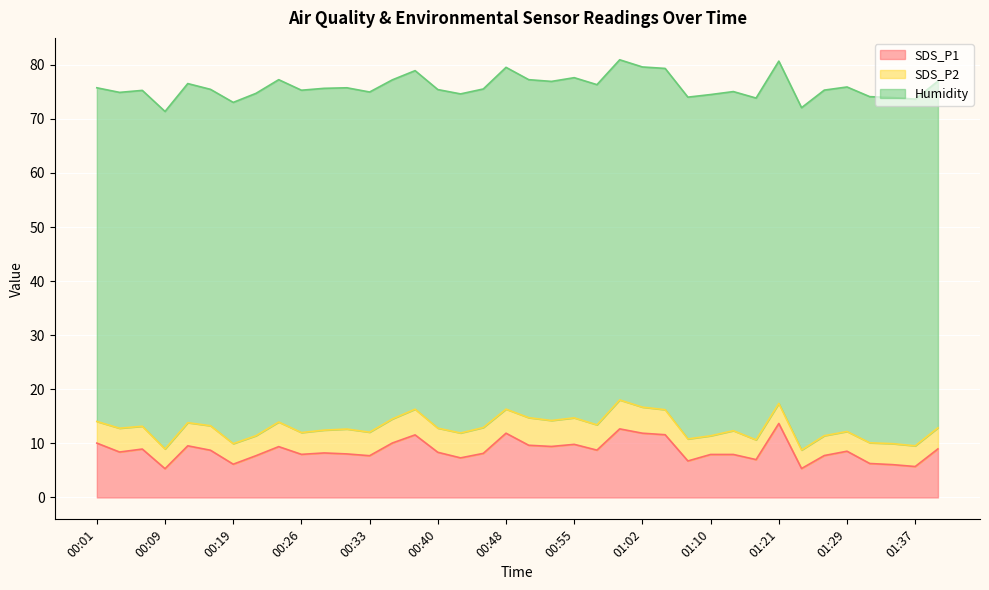

True or false: SDS_P2 and Humidity cross at least once.

False